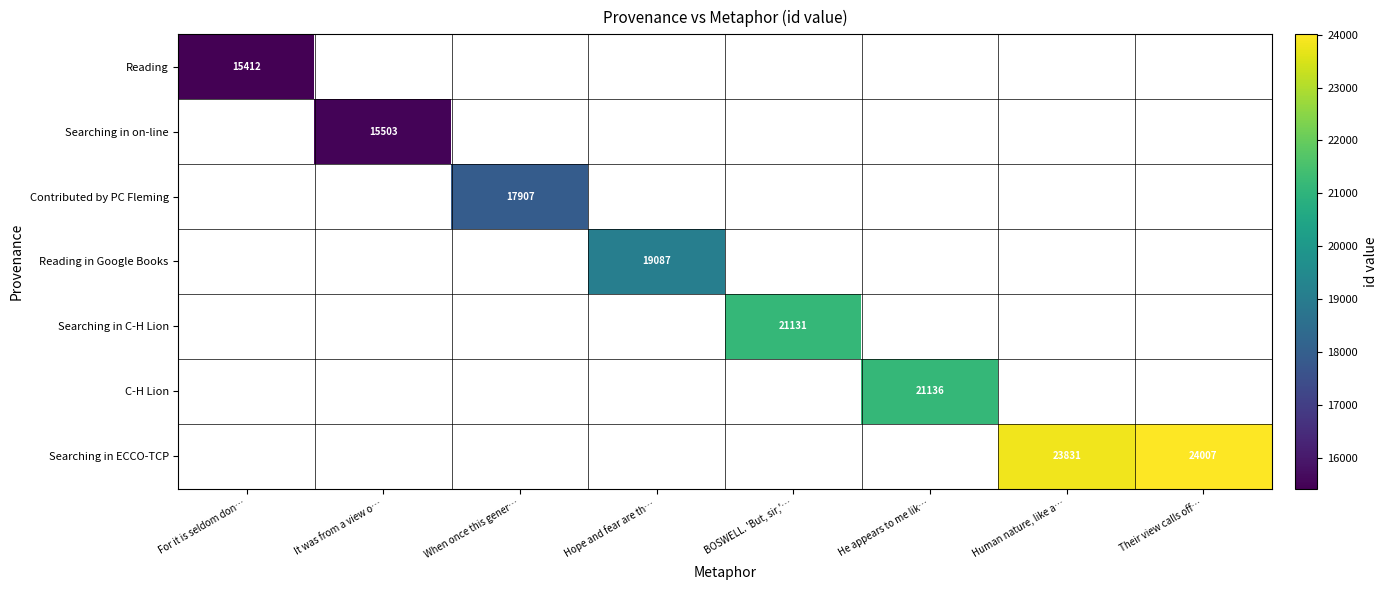

What is the smallest value displayed?

15412.0